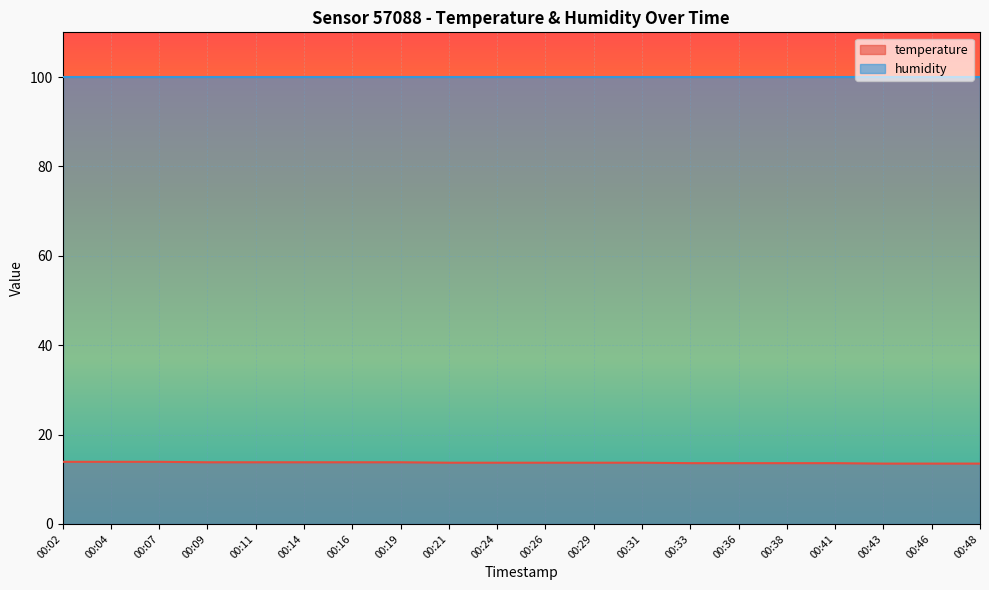

Rank the categories by value from highest to lowest.

00:02, 00:04, 00:07, 00:09, 00:11, 00:14, 00:16, 00:19, 00:21, 00:24, 00:26, 00:29, 00:31, 00:33, 00:36, 00:38, 00:41, 00:43, 00:46, 00:48